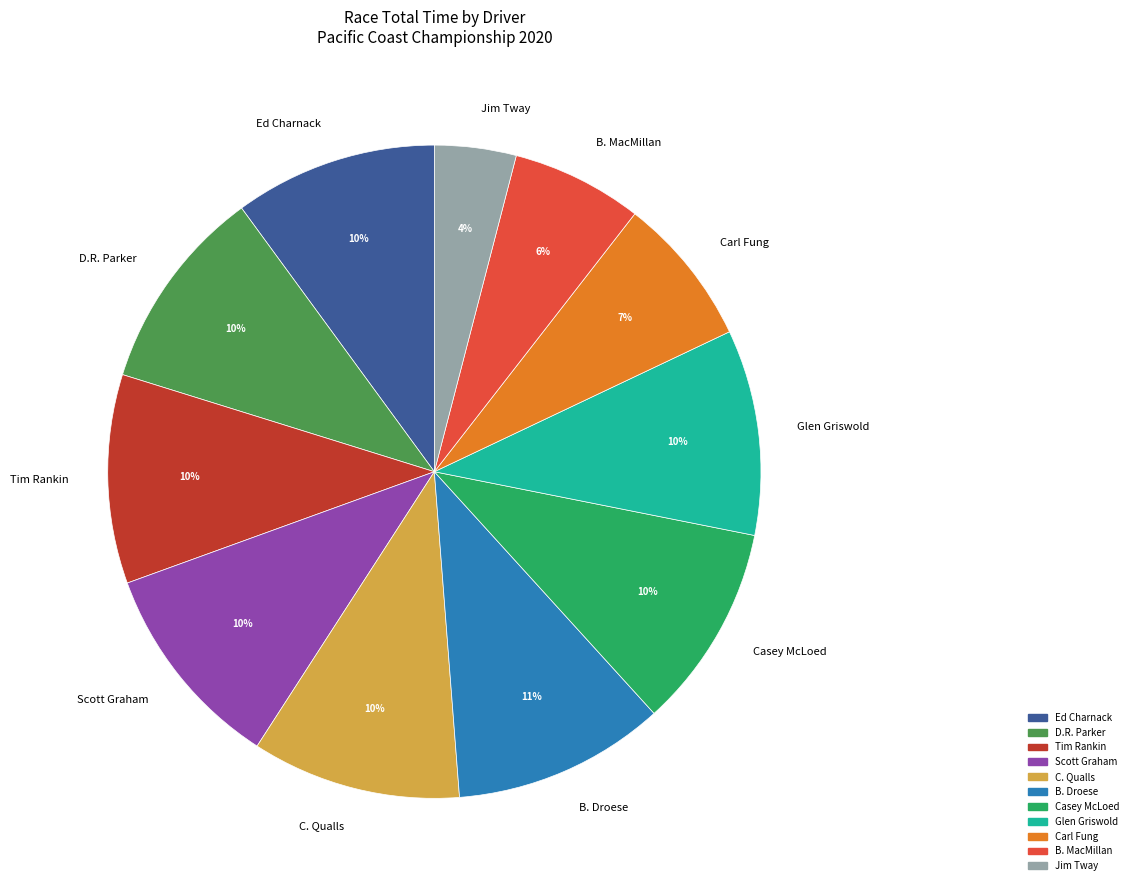

Is it true that Ed Charnack is 1% of the pie?

False